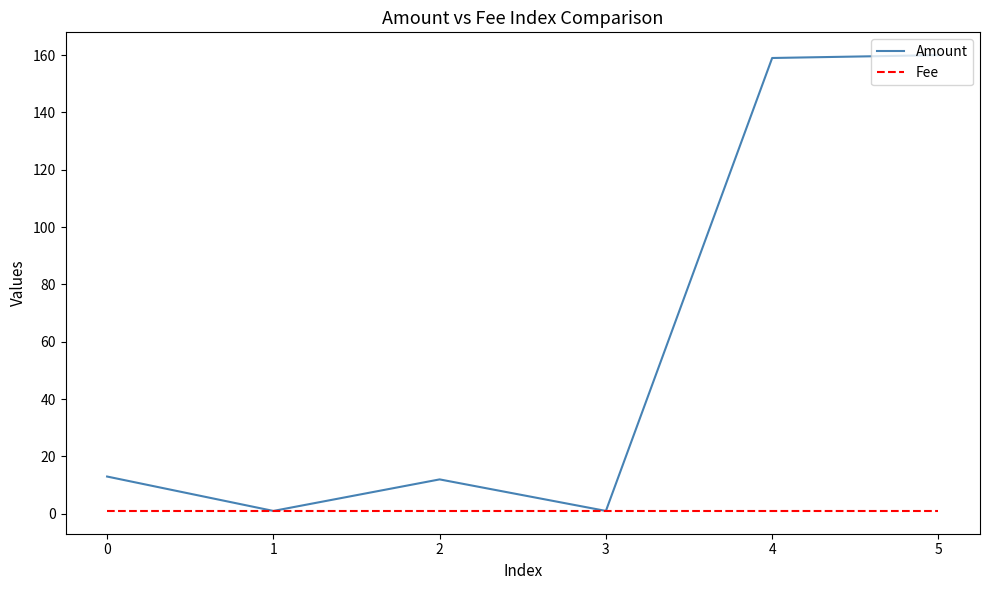

Read the Amount value at 4, to the nearest 5.

160